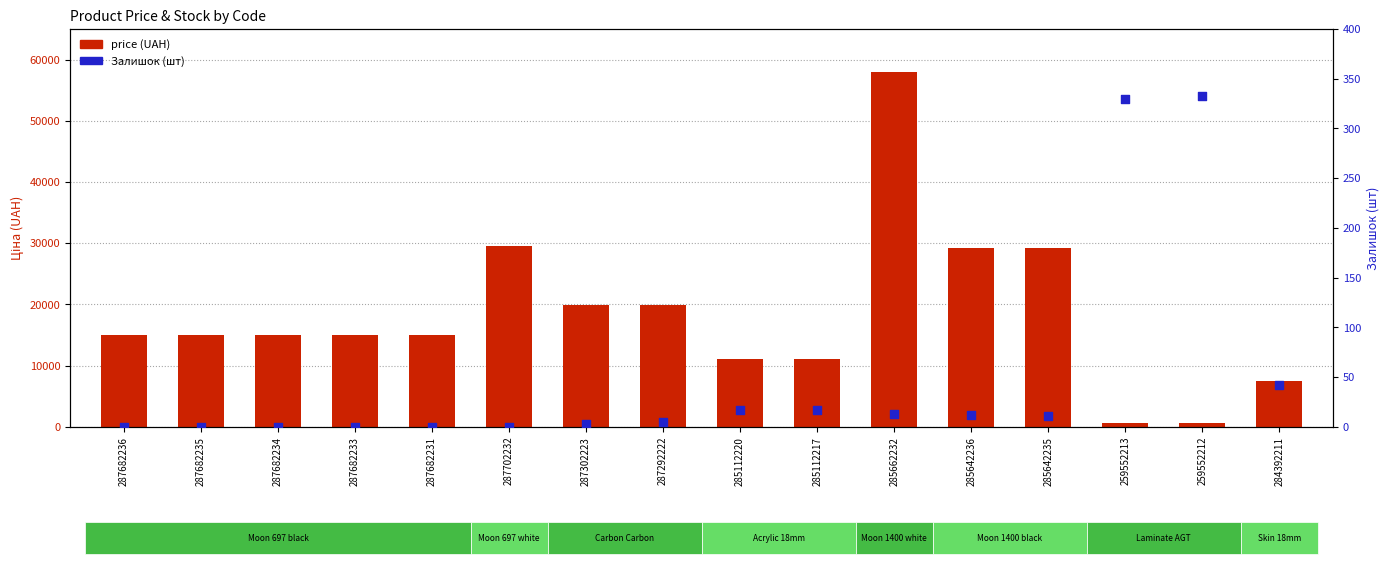

Which series has the widest spread of Y values?

price (UAH)